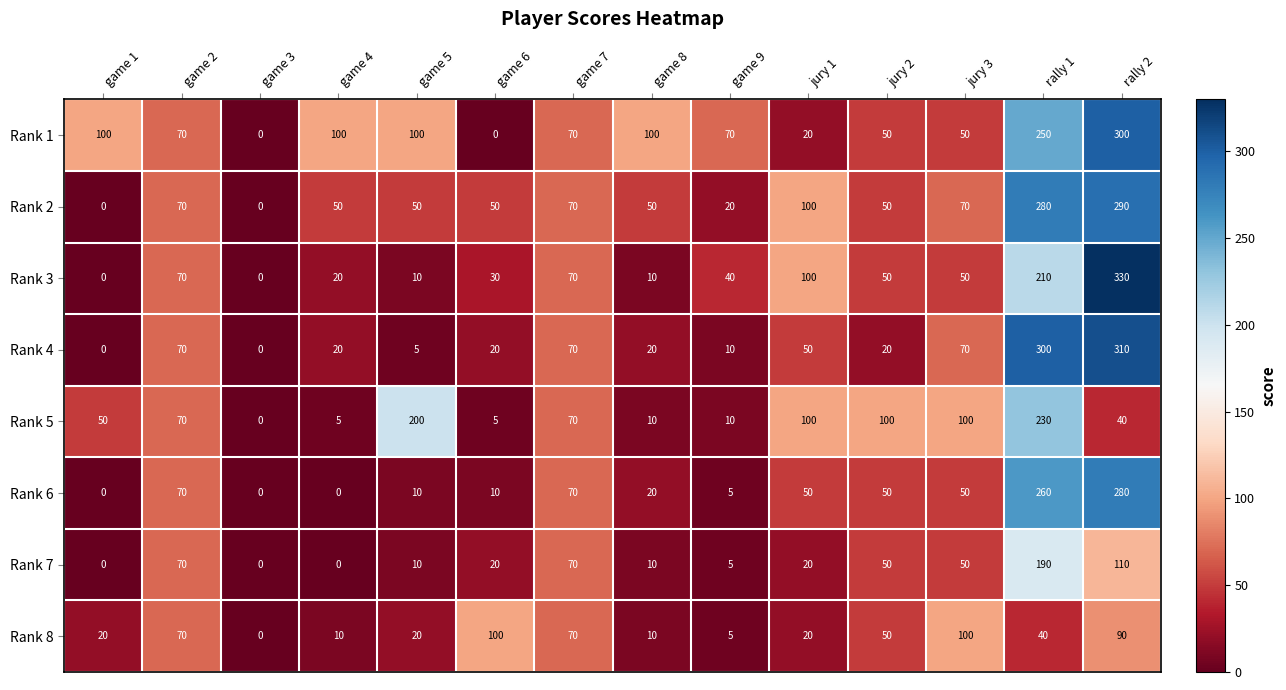

Which series changed the most between game 1 and jury 3?

Rank 8